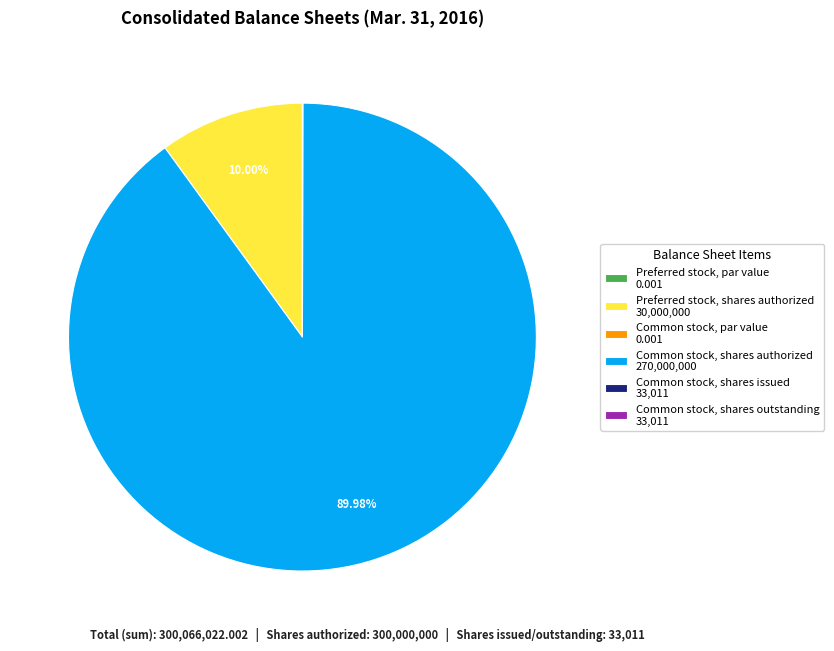

Does Preferred stock, shares authorized 30,000,000 account for over 50% of the chart?

No